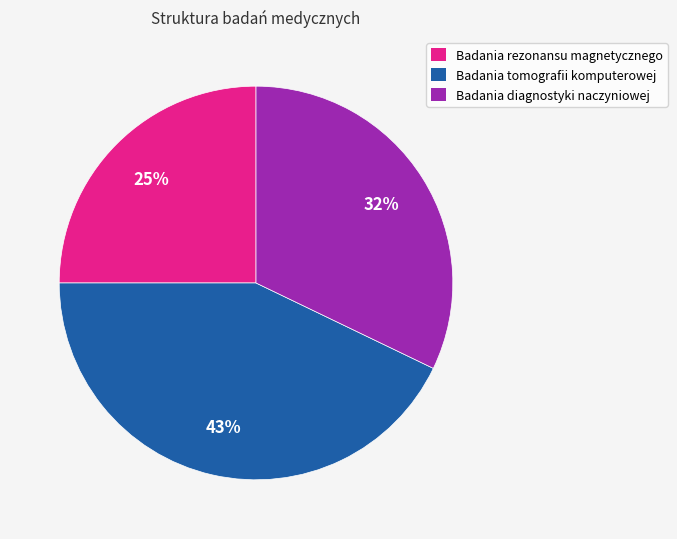

What is the largest slice in the pie chart?

Badania tomografii komputerowej